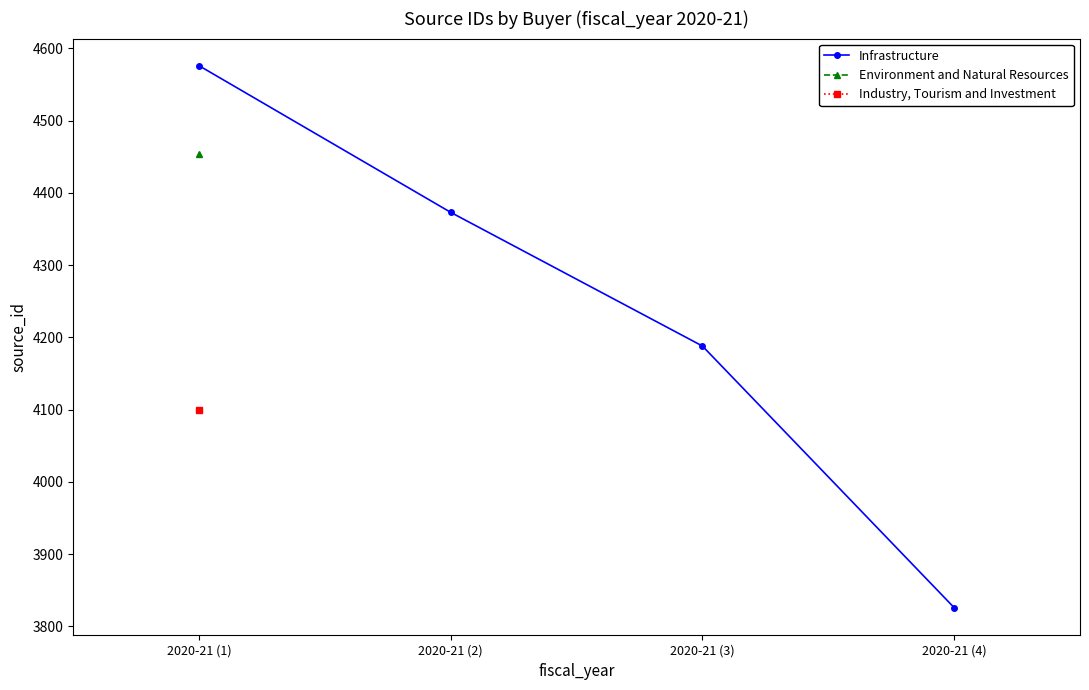

How many values are between 4188 and 4576?

3